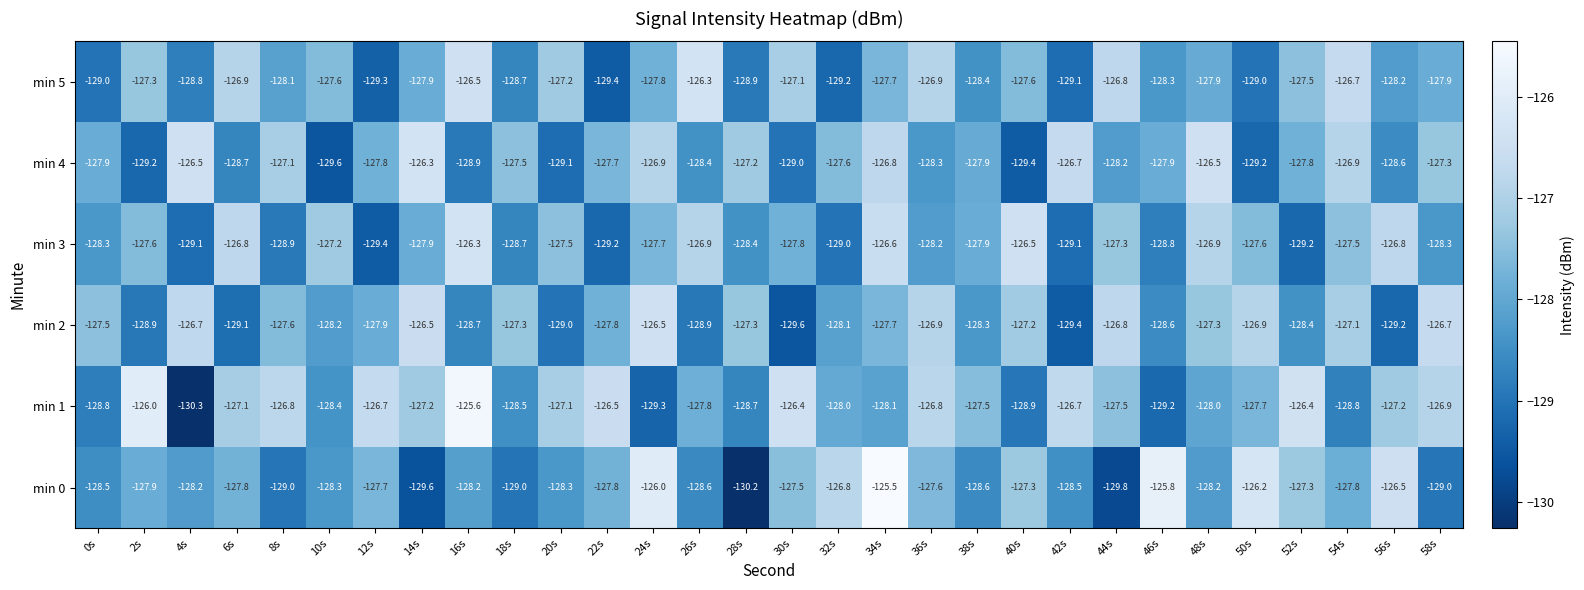

At 12s, list the series in order from smallest to largest.

min 3, min 5, min 2, min 4, min 0, min 1